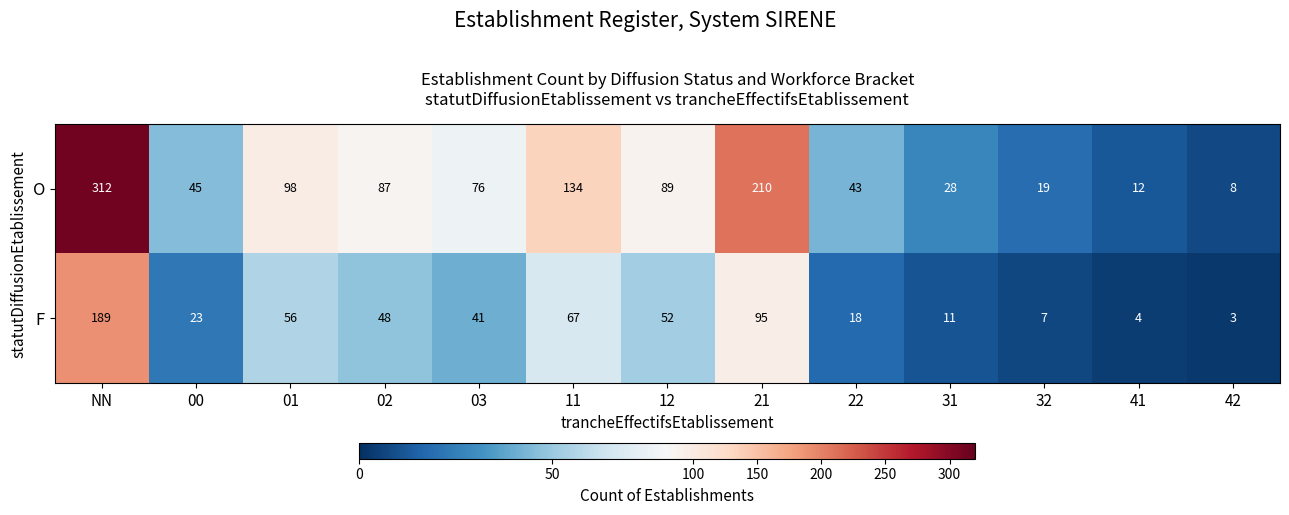

At which label is O closest to 160?

11